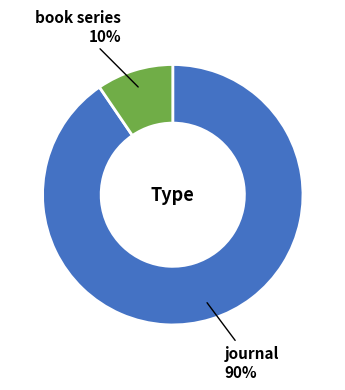

Is it true that book series is 10% of the pie?

True